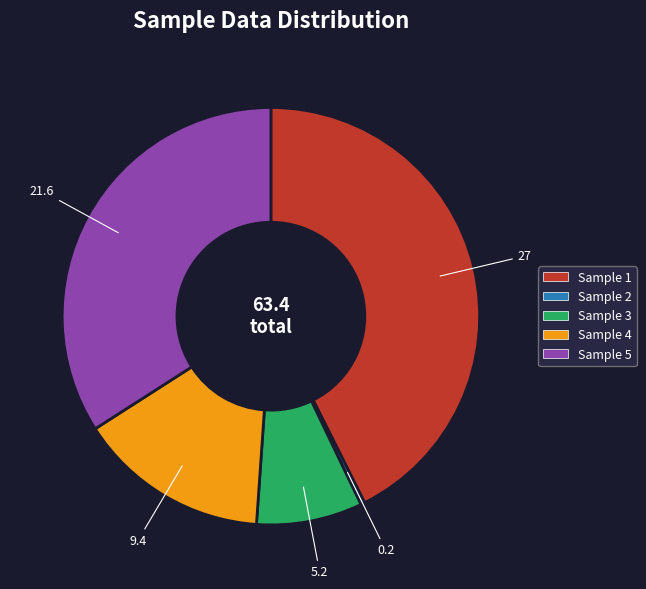

Between Sample 5 and Sample 2, which is larger?

Sample 5